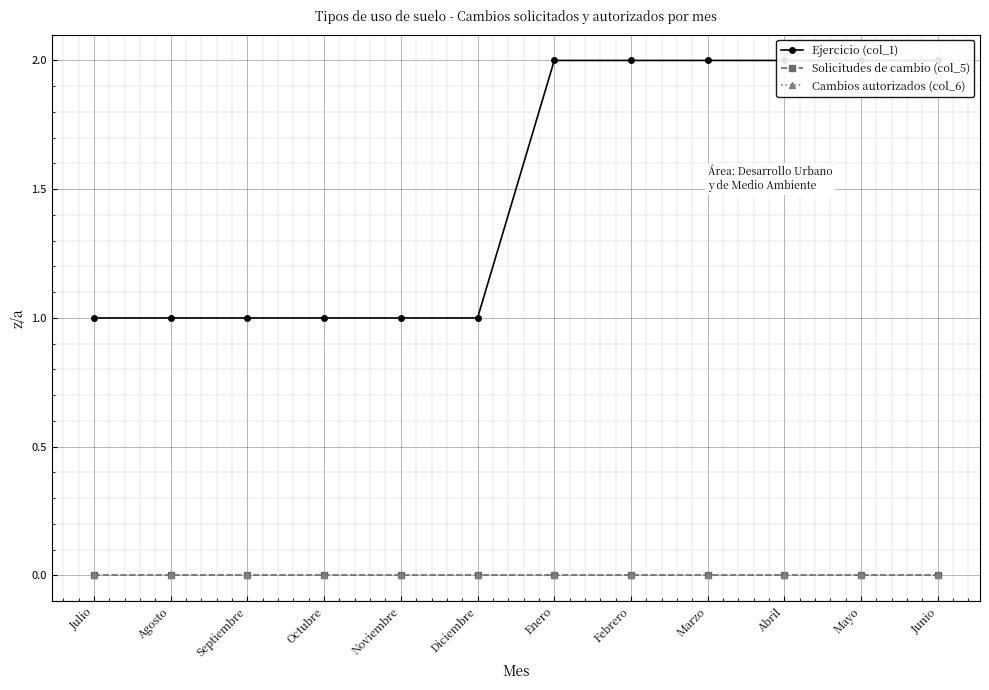

What are all the series names shown in the legend?

Ejercicio (col_1), Solicitudes de cambio (col_5), Cambios autorizados (col_6)